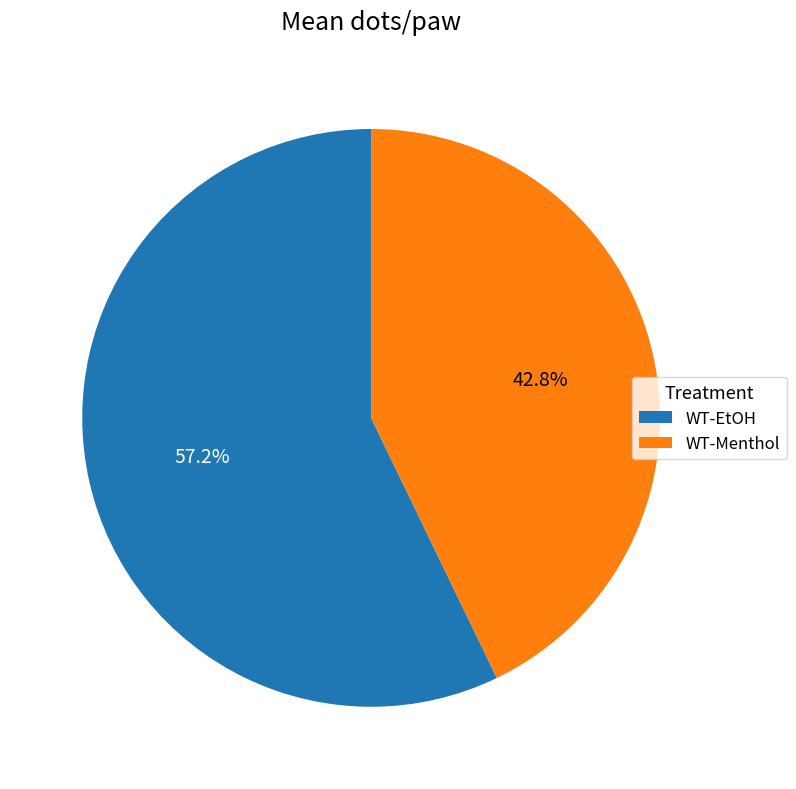

Is WT-Menthol the majority of the pie?

No